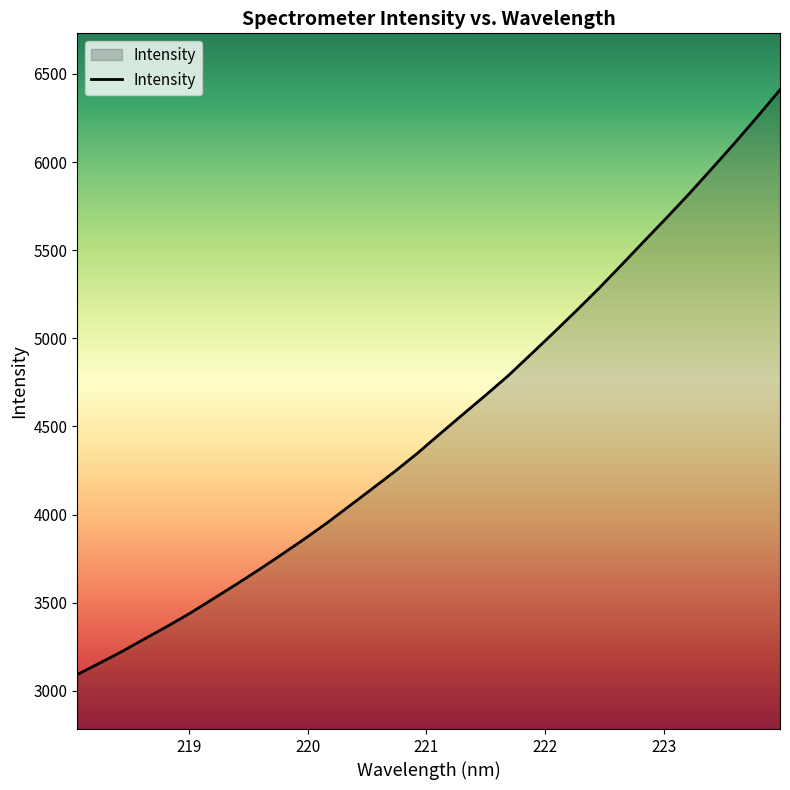

What is the difference between the maximum and minimum values?

3317.6